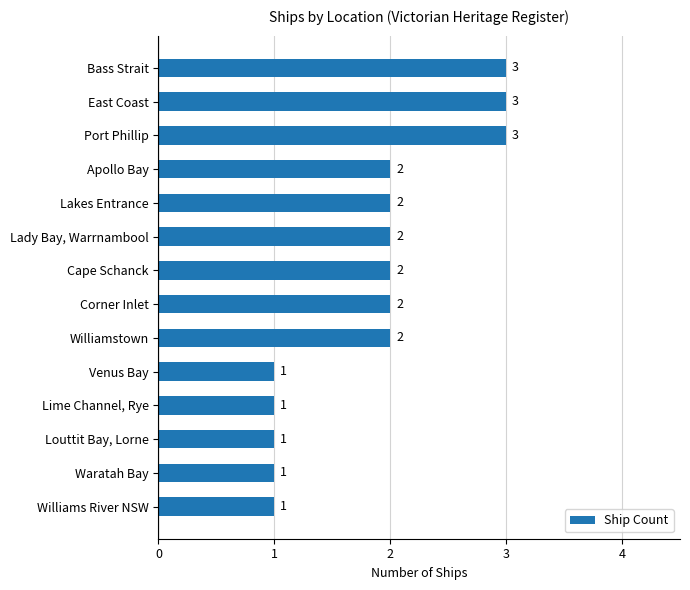

Reading bottom to top, what are all the values shown in this chart?

Williams River NSW=1	Waratah Bay=1	Louttit Bay, Lorne=1	Lime Channel, Rye=1	Venus Bay=1	Williamstown=2	Corner Inlet=2	Cape Schanck=2	Lady Bay, Warrnambool=2	Lakes Entrance=2	Apollo Bay=2	Port Phillip=3	East Coast=3	Bass Strait=3